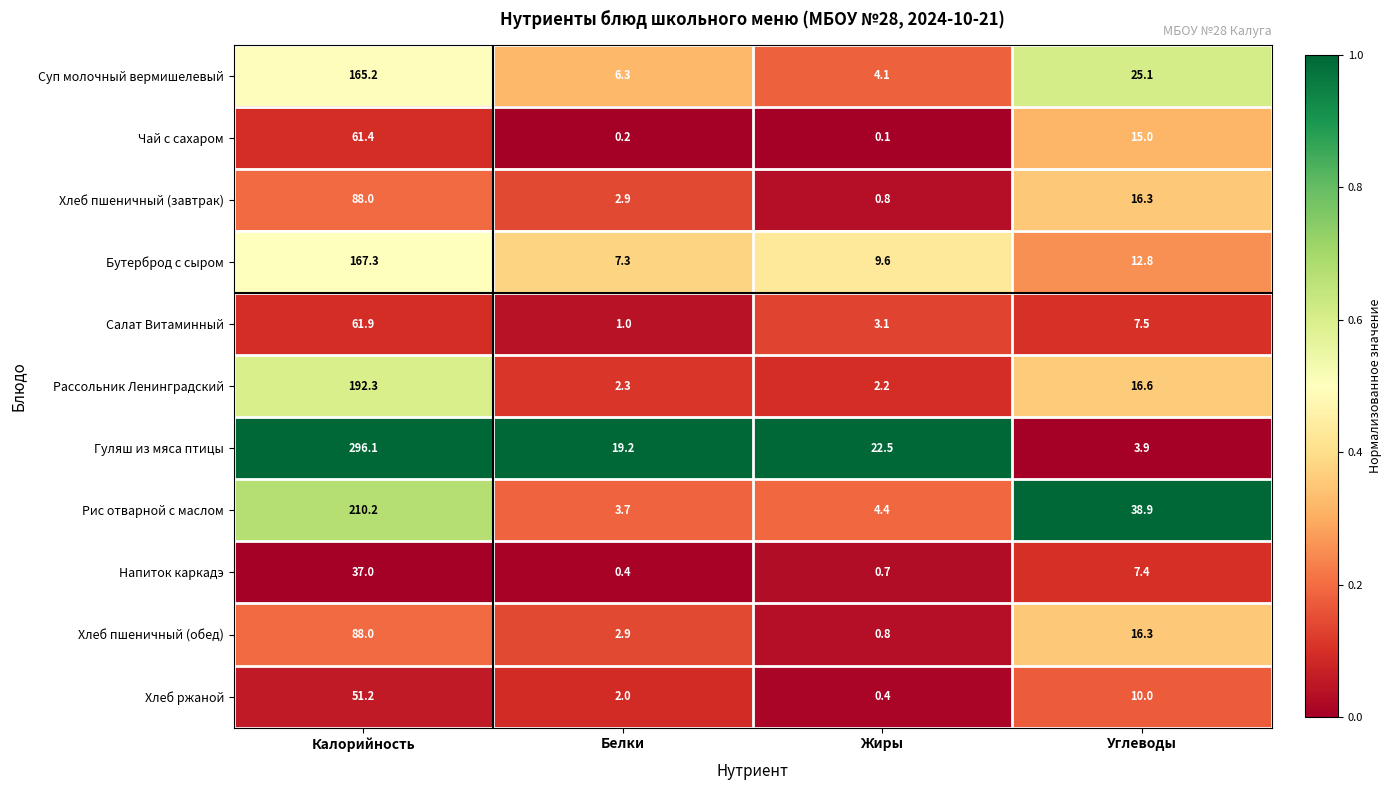

What is the total value across all series at Калорийность?

1418.6